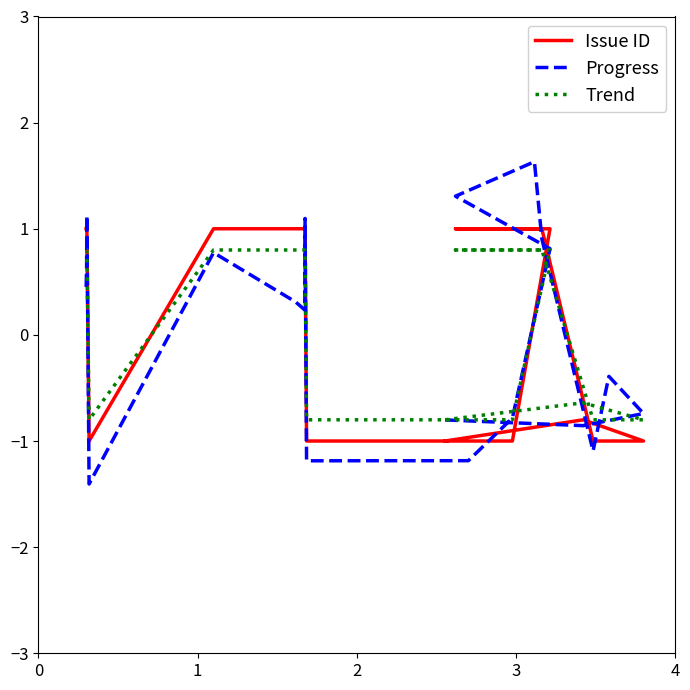

At how many categories does at least one series exceed 0?

11